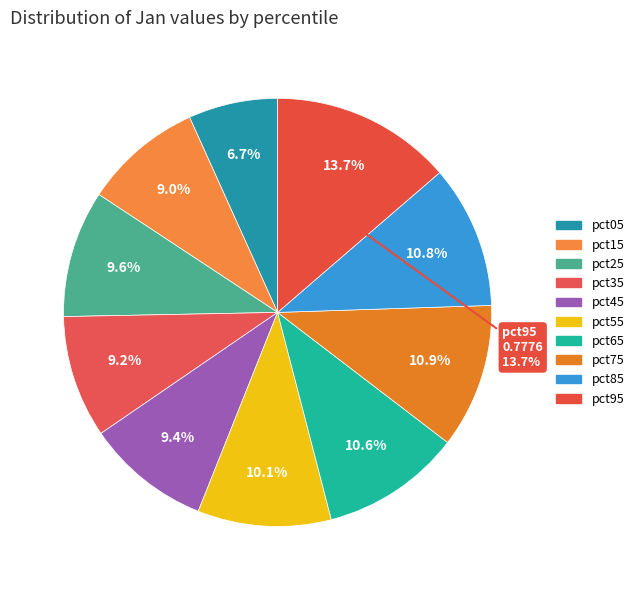

Rank the categories by value from lowest to highest.

pct05, pct15, pct35, pct45, pct25, pct55, pct65, pct85, pct75, pct95